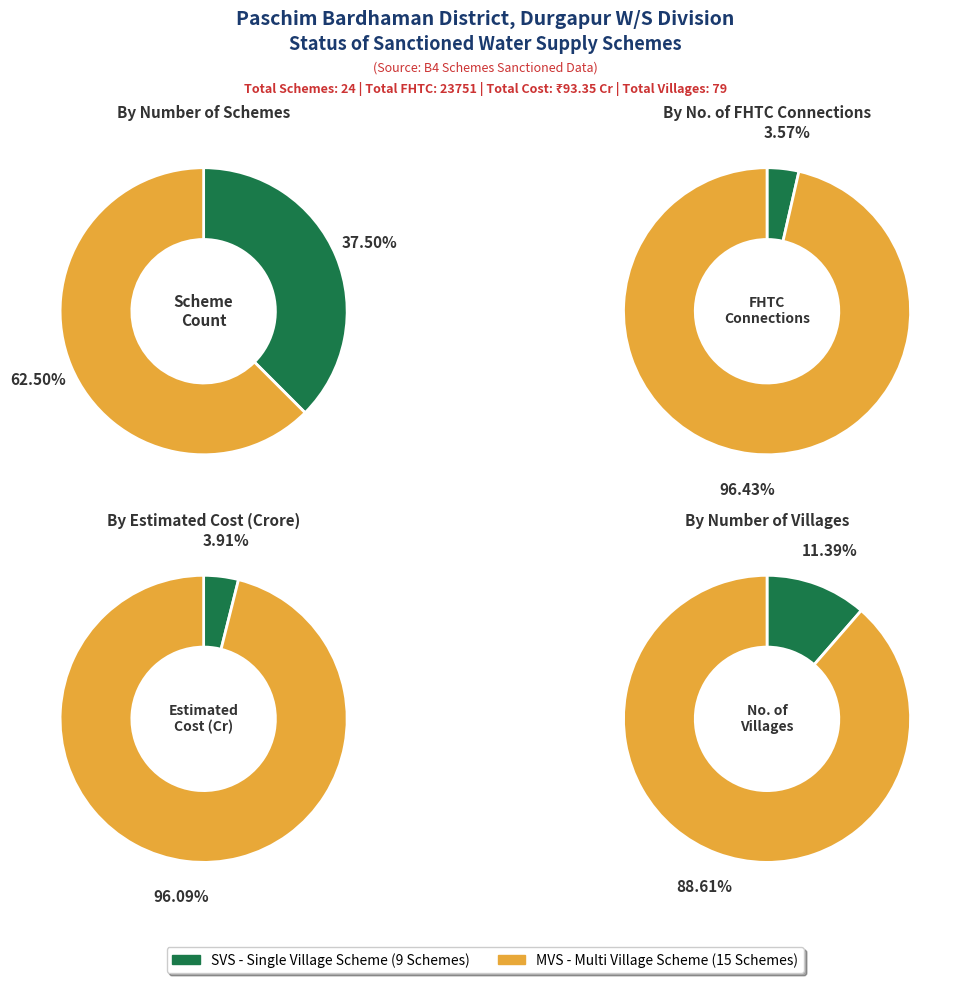

Which slice represents more than half of the pie?

MVS